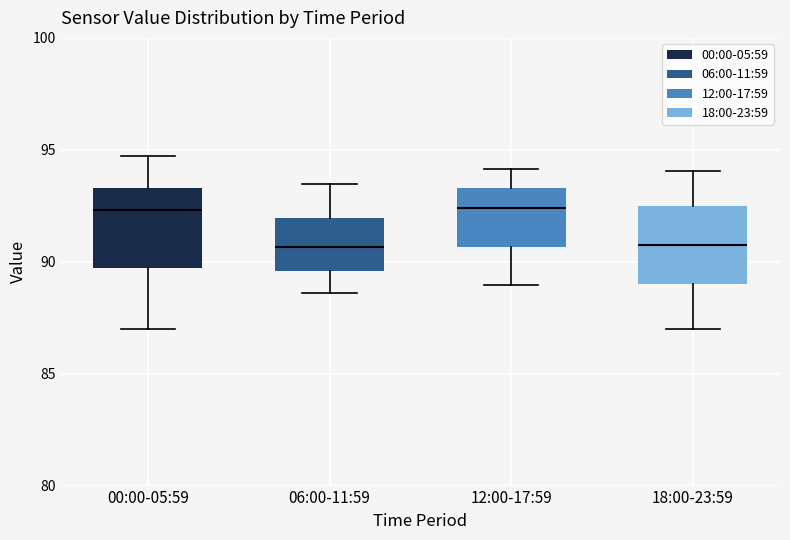

Where does the median line of the box for 12:00-17:59 sit on the y-axis? The values are not printed on the chart, so give them approximately, as read against the axis.

92.5